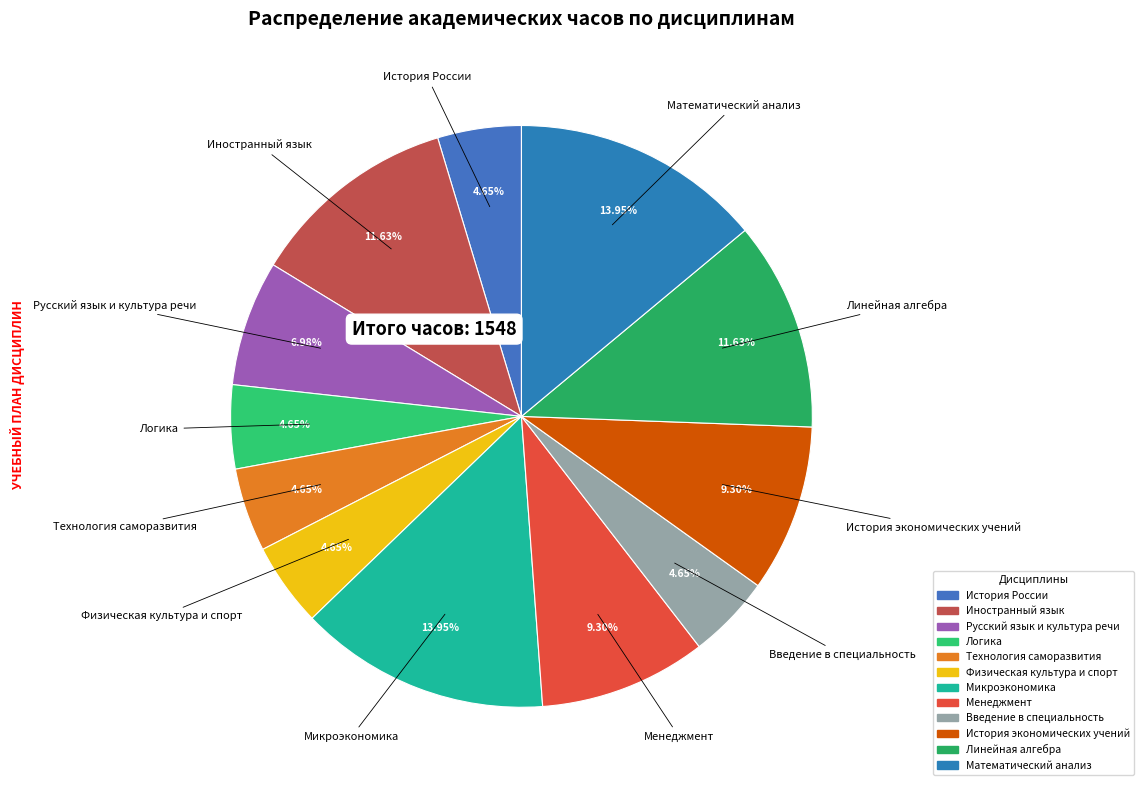

How much of the chart is everything except Микроэкономика?

86.0%